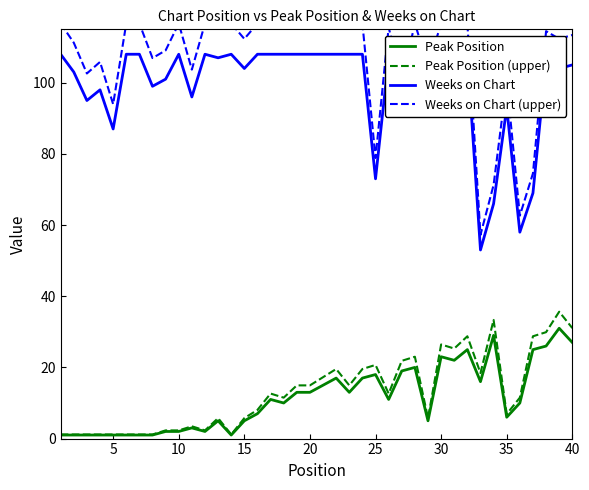

Which series has the largest range (max minus min)?

Weeks on Chart (upper)